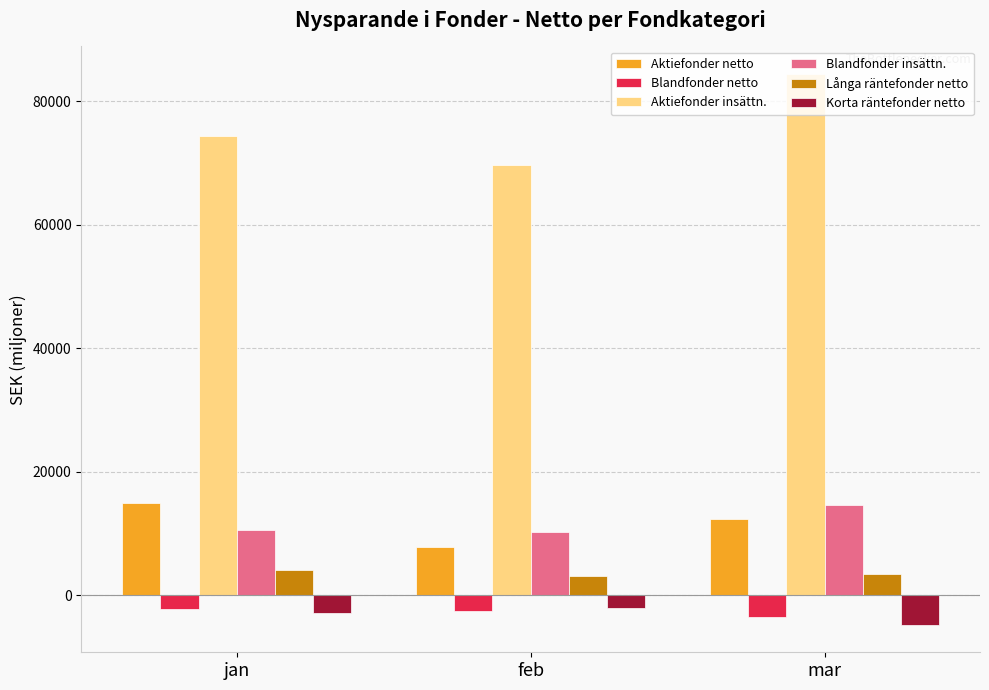

At which category does the chart reach its peak across all series?

mar